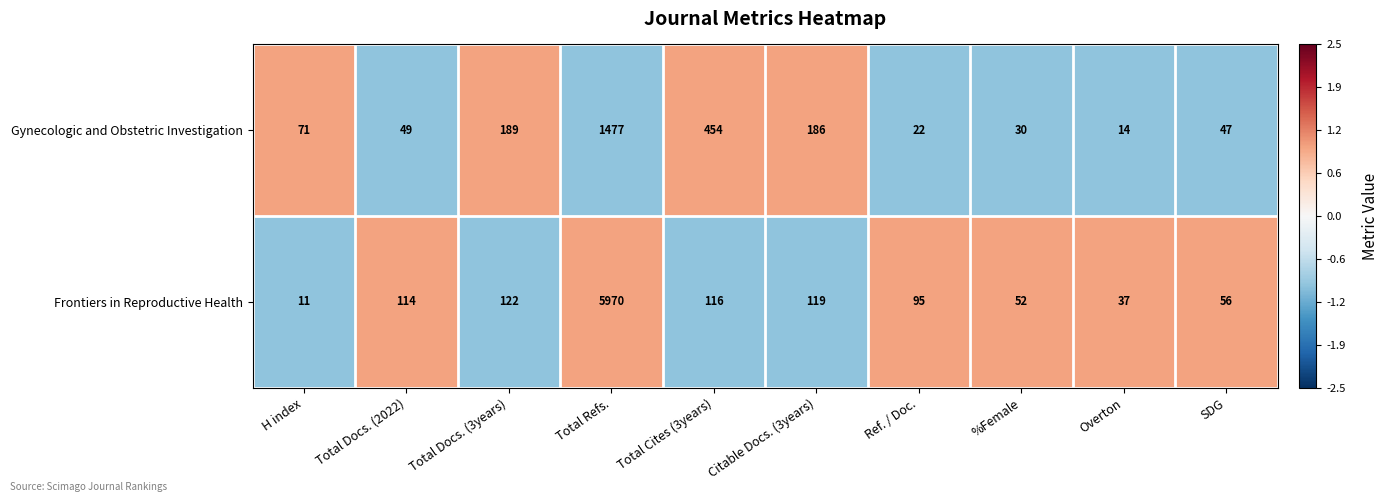

Where is Frontiers in Reproductive Health nearest to the value 2990?

Total Docs. (3years)